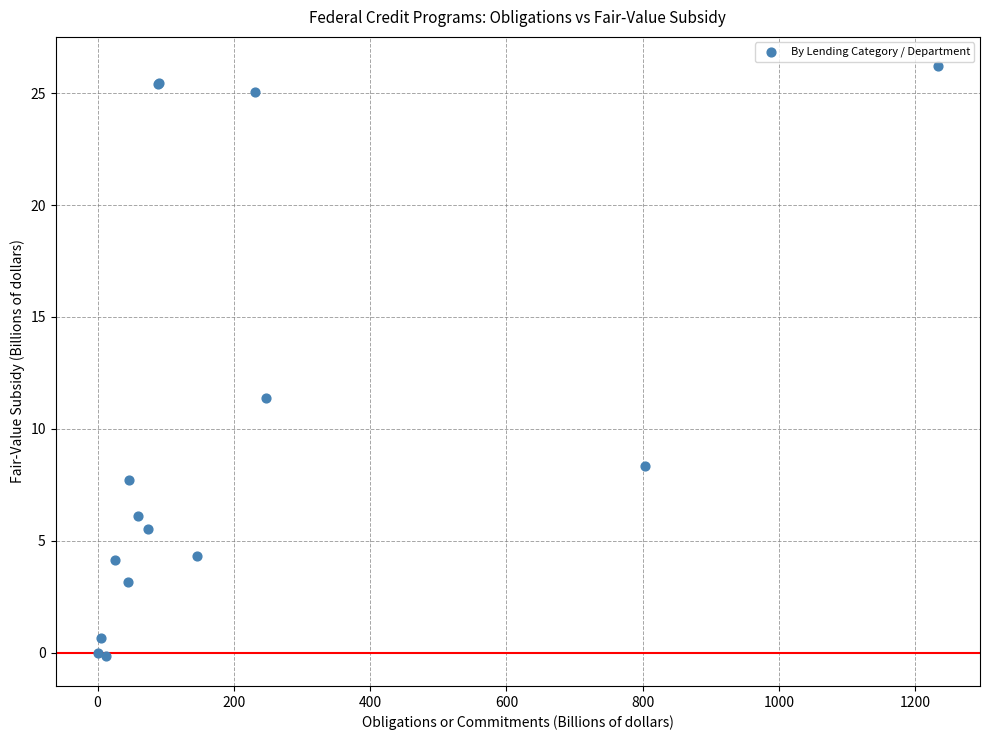

What Y value in the scatter plot is closest to 13?

11.4